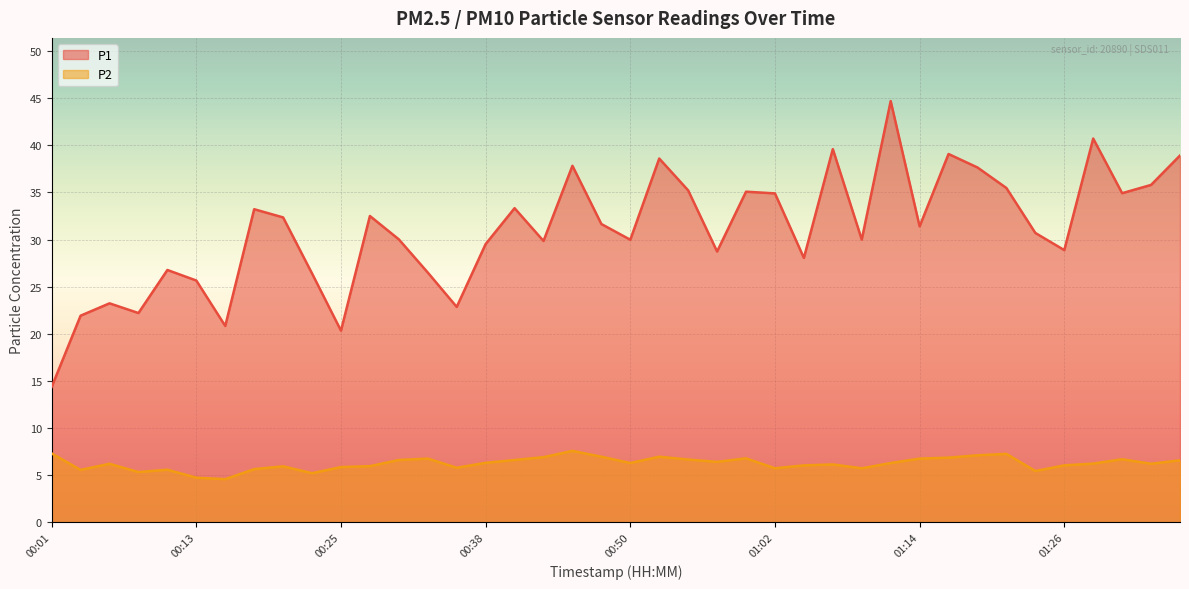

Is it true that P1 equals 22.7 at 01:19?

False